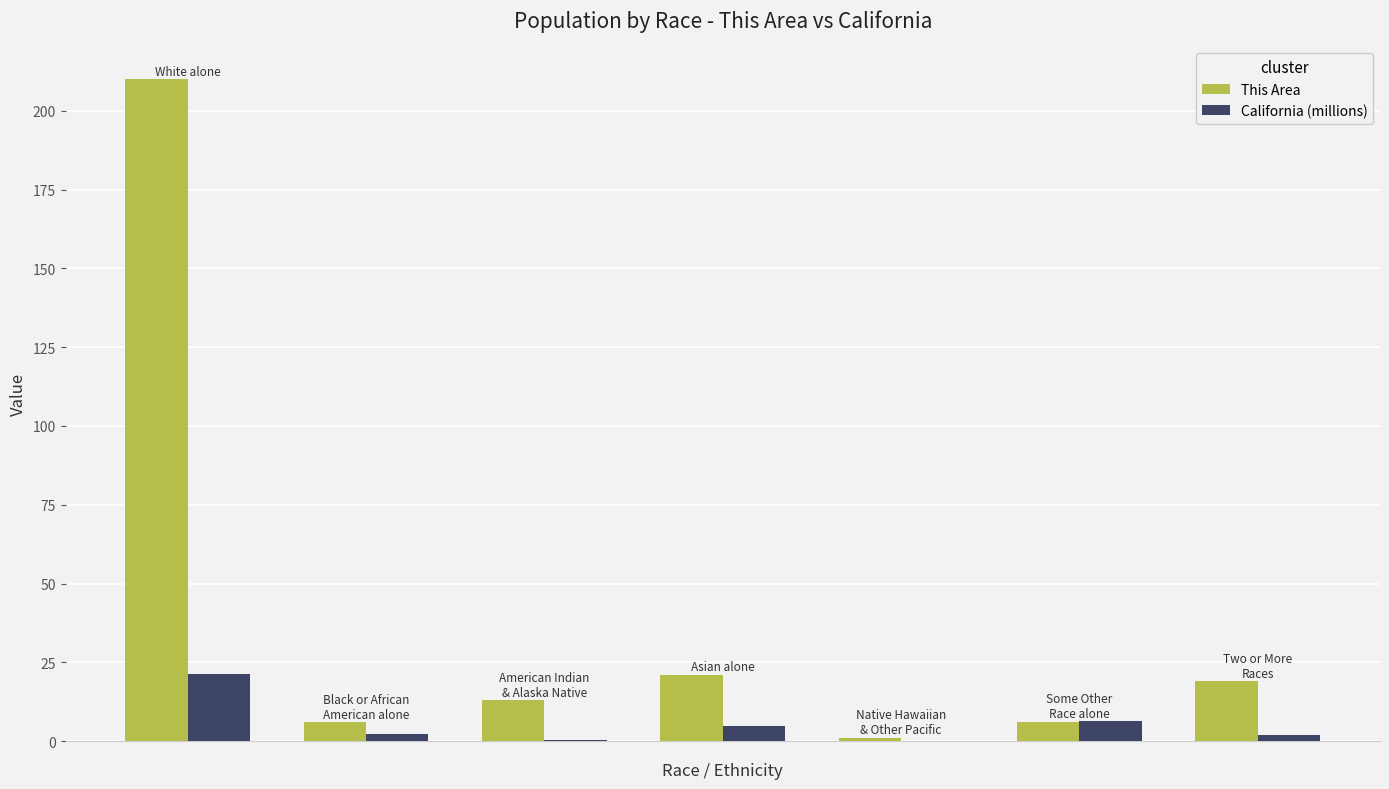

Which series has the largest total across all categories?

This Area